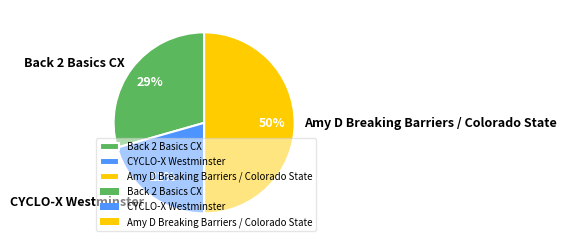

Which has a higher value, Amy D Breaking Barriers / Colorado State or CYCLO-X Westminster?

Amy D Breaking Barriers / Colorado State